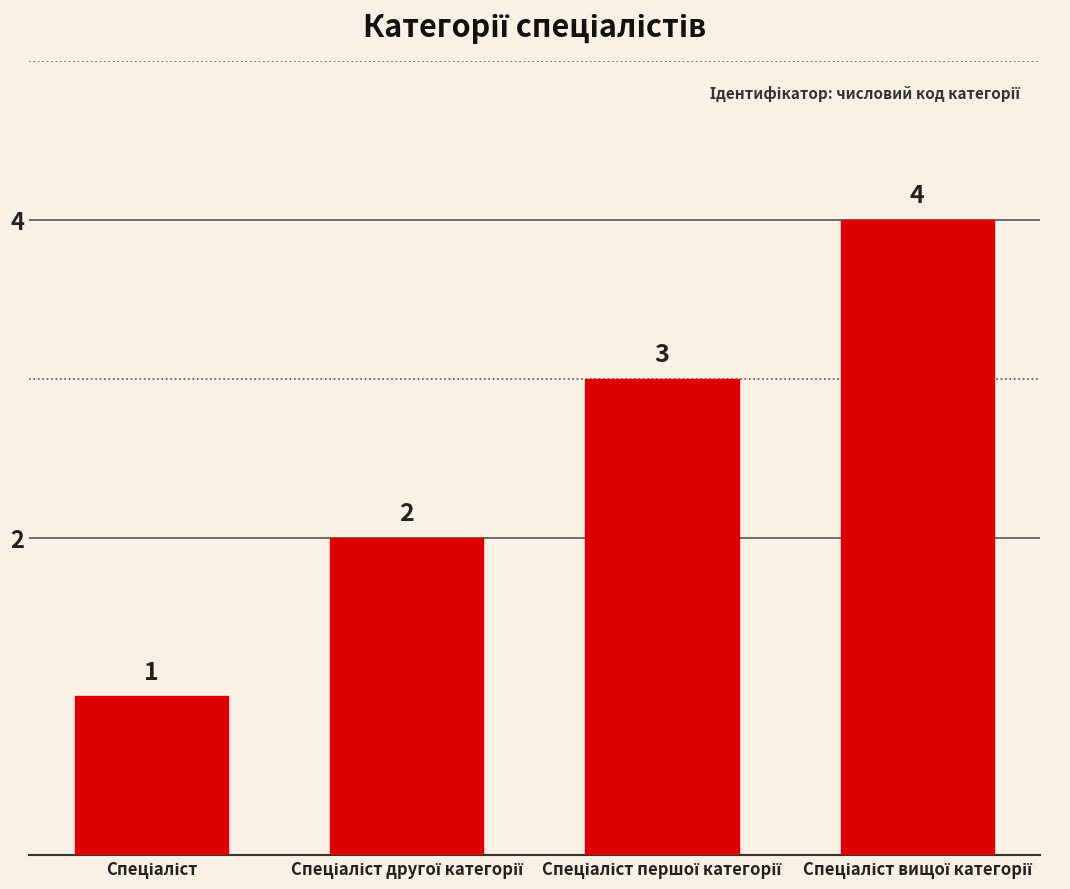

What is the sum of all values?

10